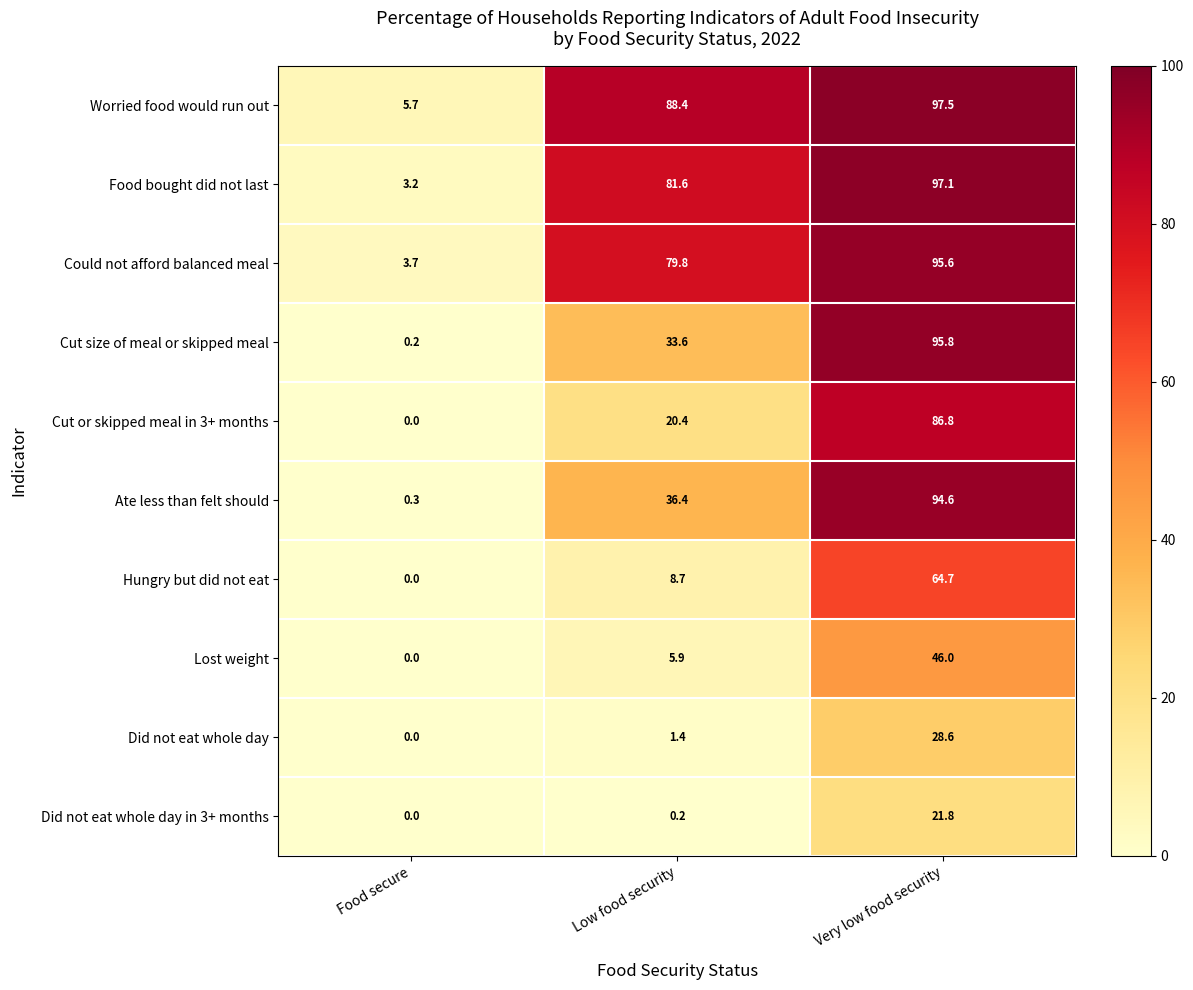

Which series has the largest range (max minus min)?

Cut size of meal or skipped meal